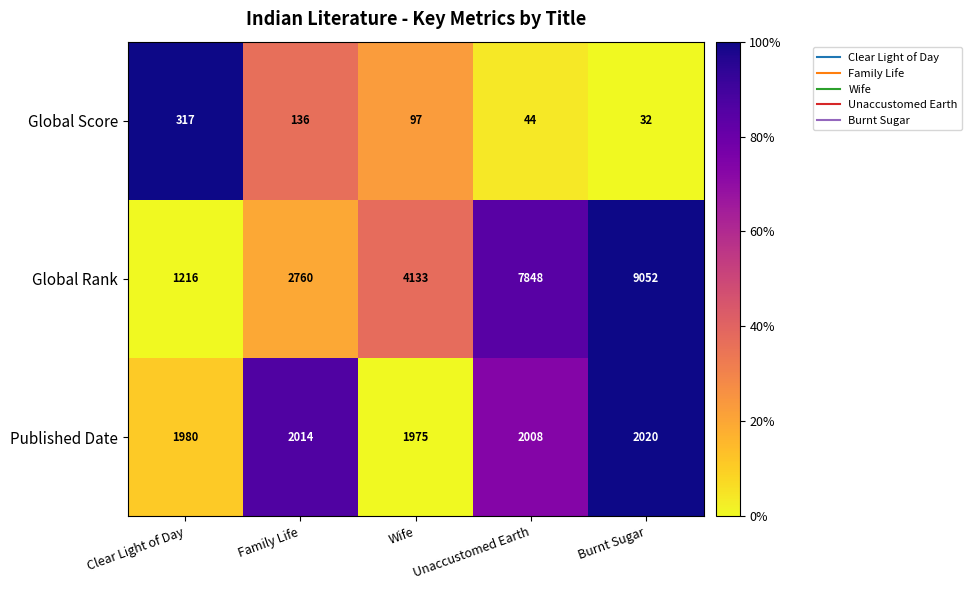

What is the maximum value shown in the chart?

9052